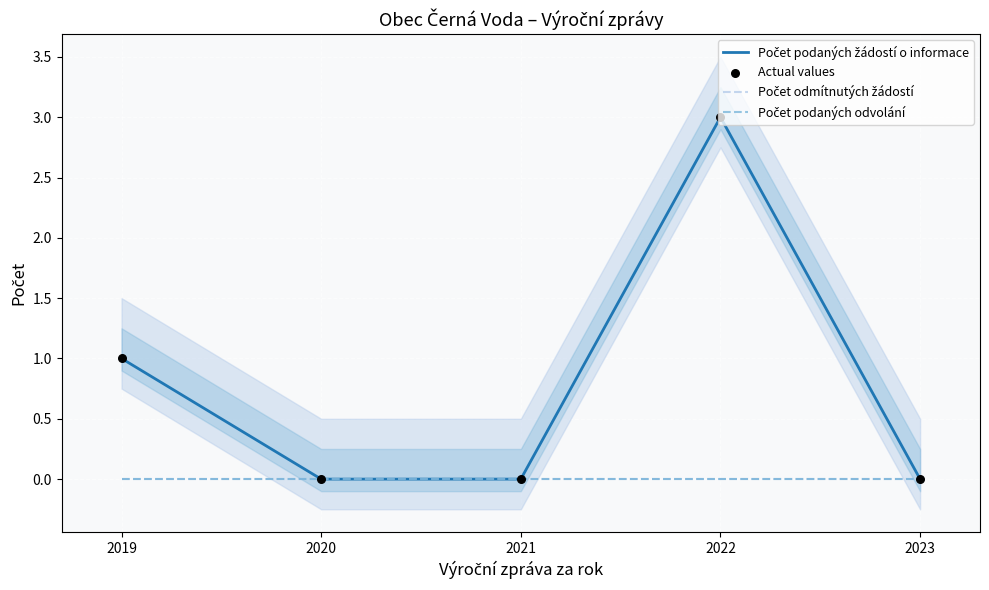

Which series has the widest spread of Y values?

Počet podaných žádostí o informace